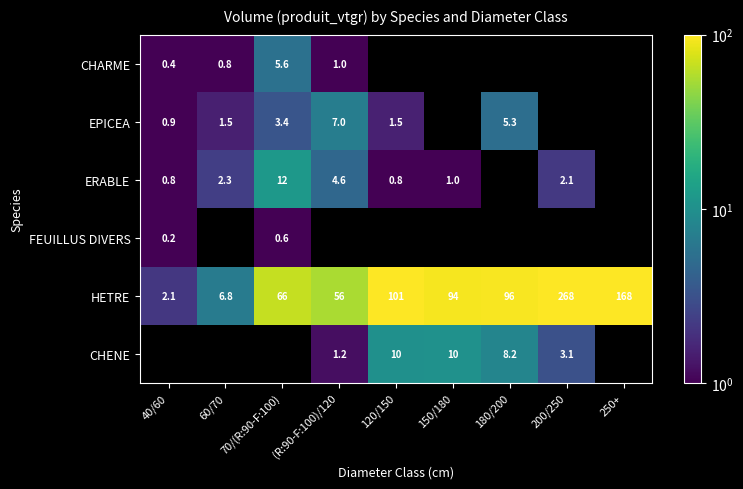

What is the highest value of the EPICEA series?

7.0